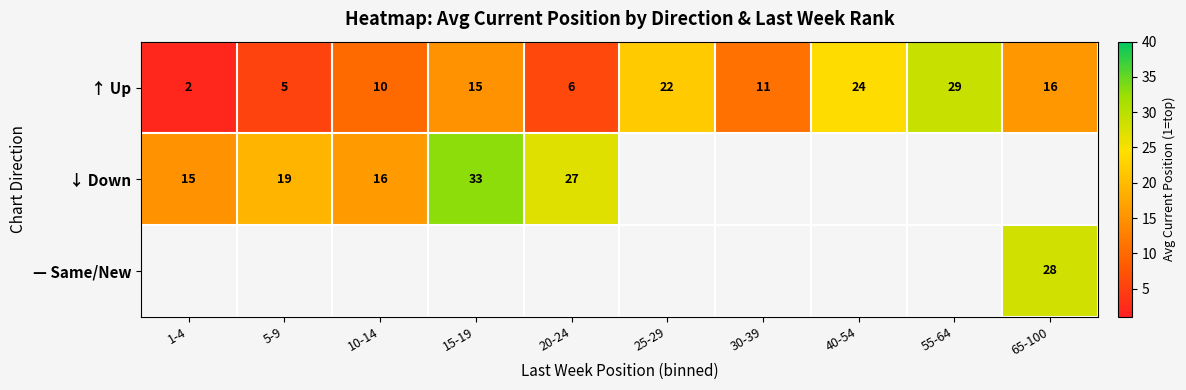

Which category has the lowest value in the ↑ Up series?

1-4